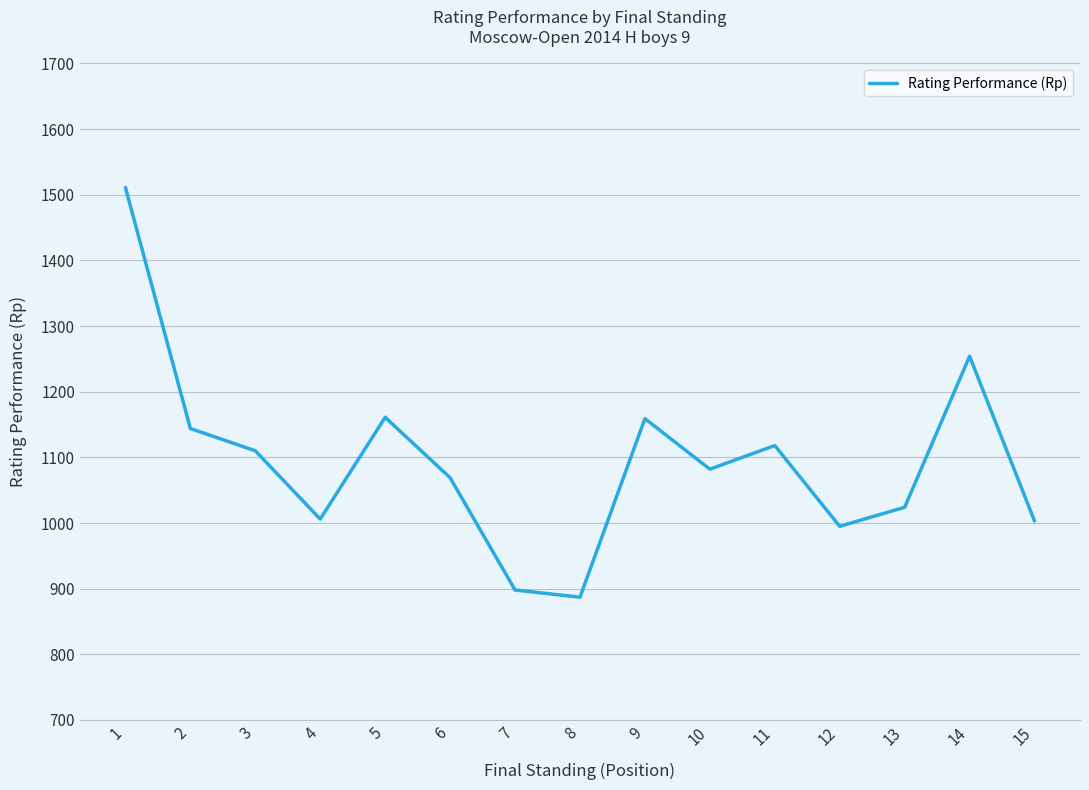

What is the change in value from 4 to 5?

+155